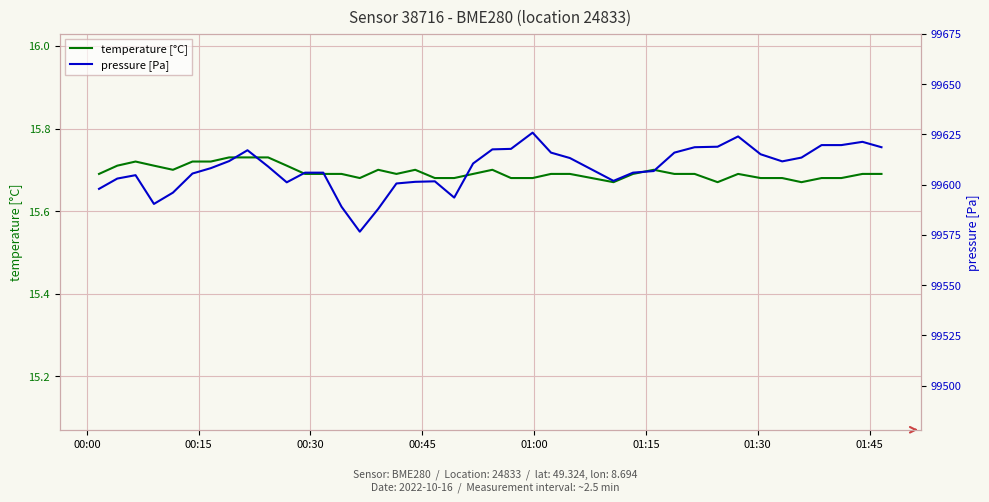

Which series has the largest total across all categories?

pressure [Pa]